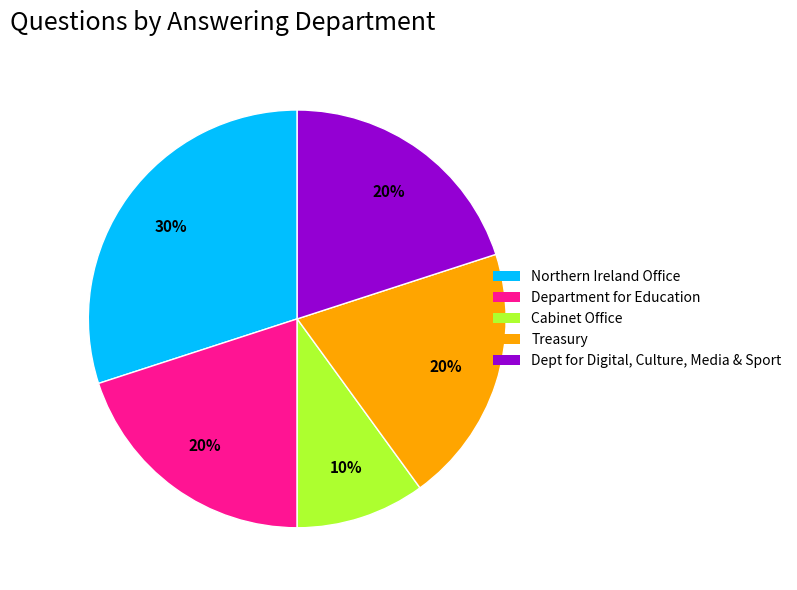

How many slices are in this pie chart?

5